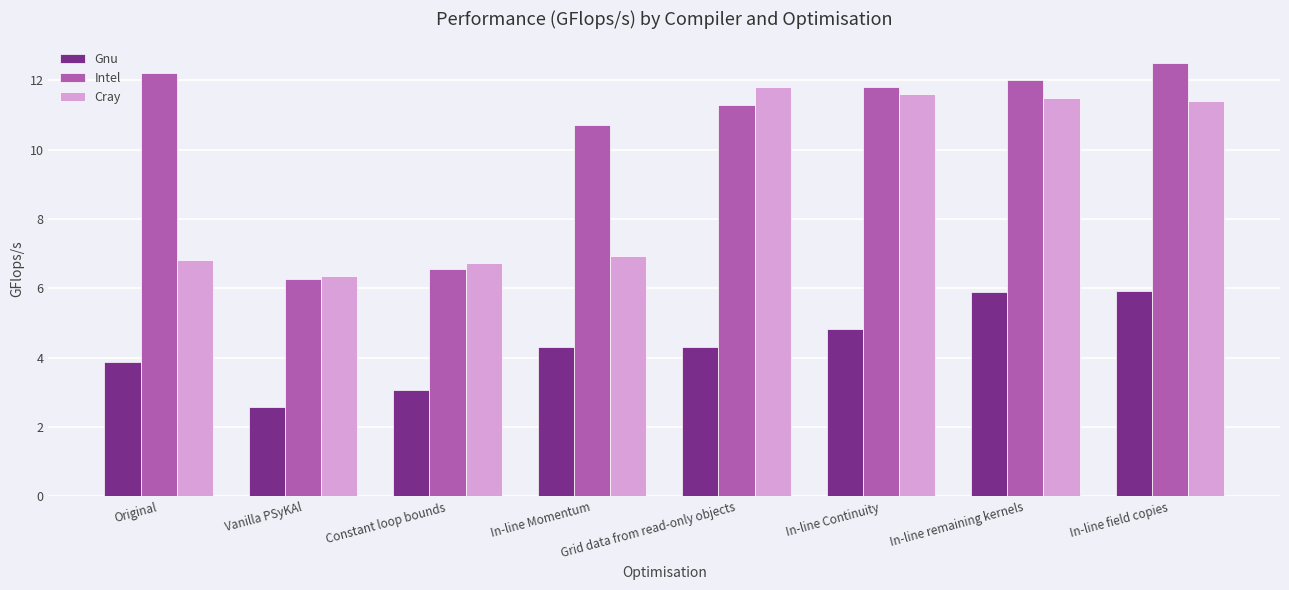

Between In-line Momentum and In-line remaining kernels, which series saw the biggest shift?

Cray